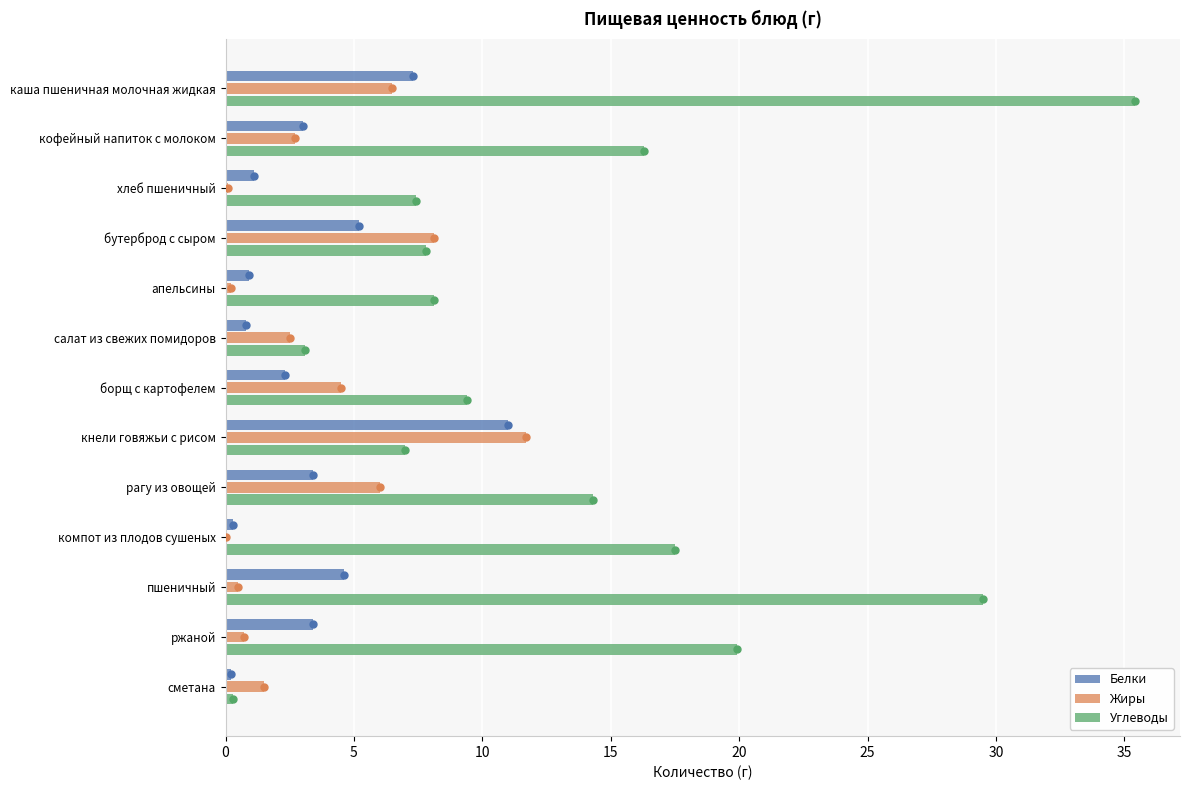

The value of Углеводы at ржаной is 9.6. True or false?

False